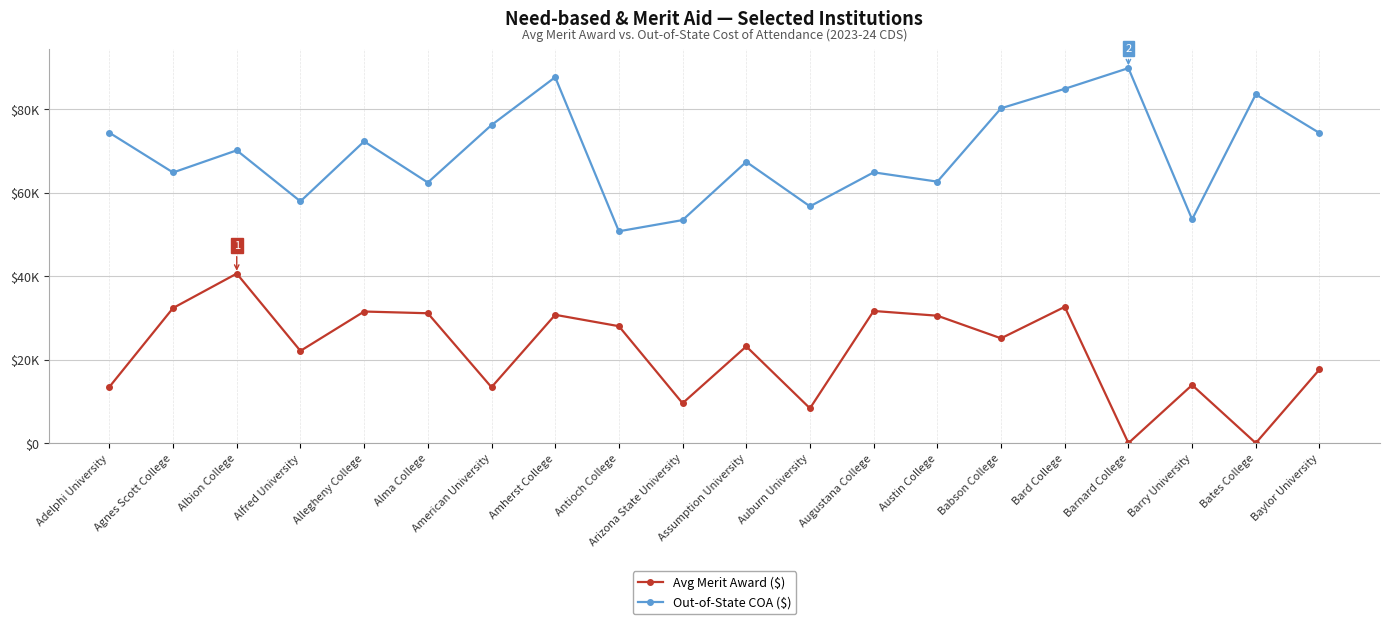

What is the minimum value for Out-of-State COA ($)?

50733